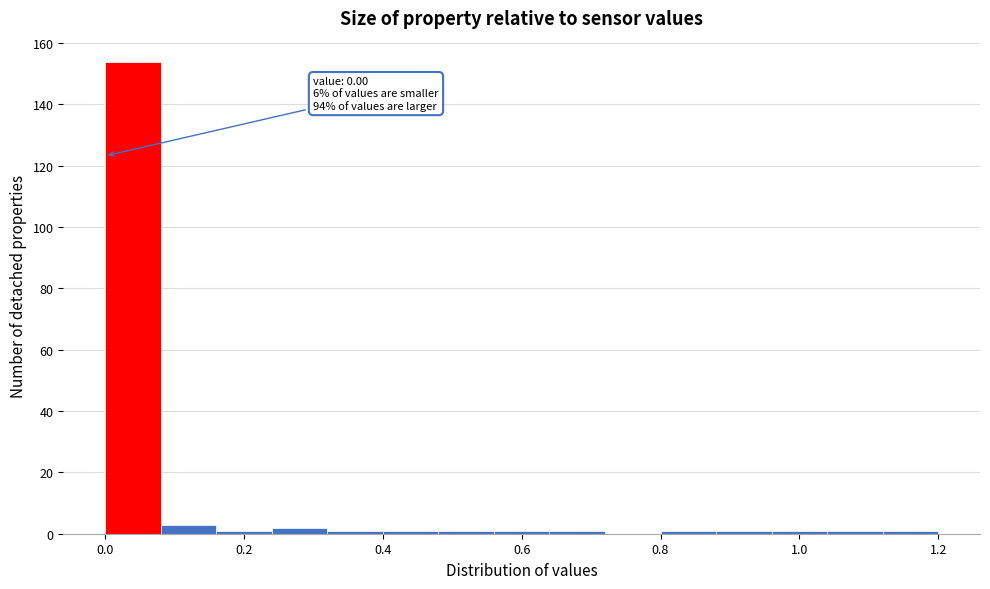

Over which range of the x-axis is the bar tallest?

0.00 to 0.08